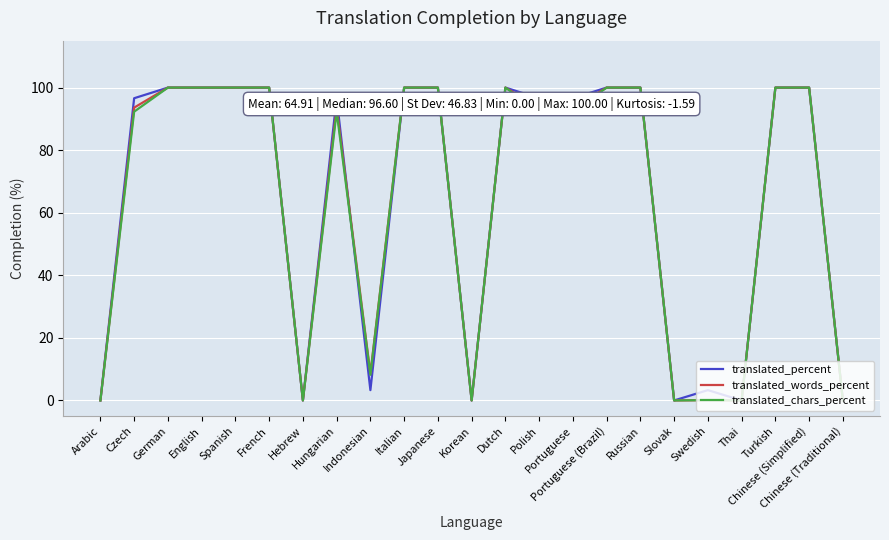

Does the chart display data point markers on the line(s)?

No